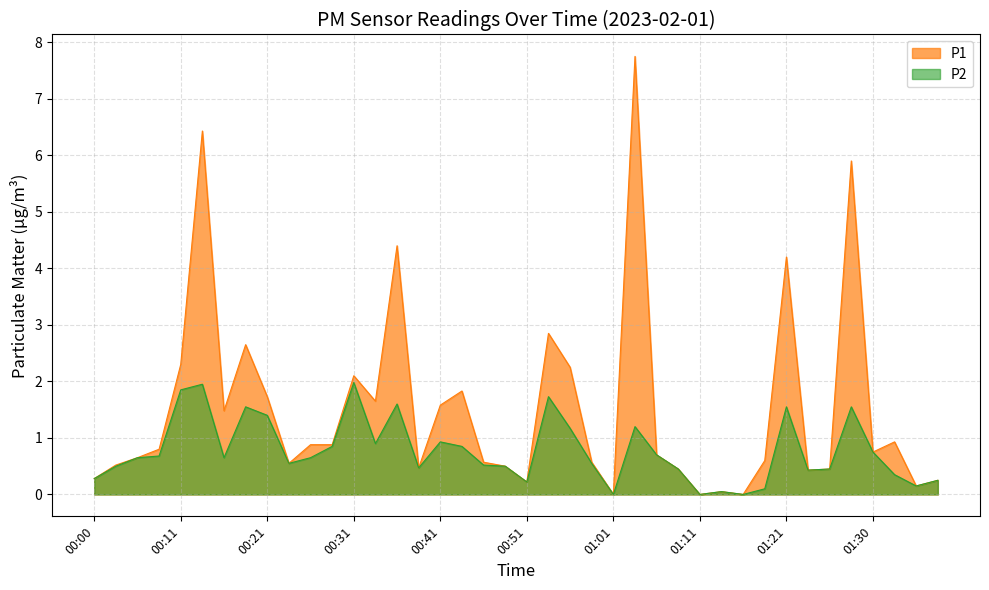

What is the average value of the P2 series?

0.8